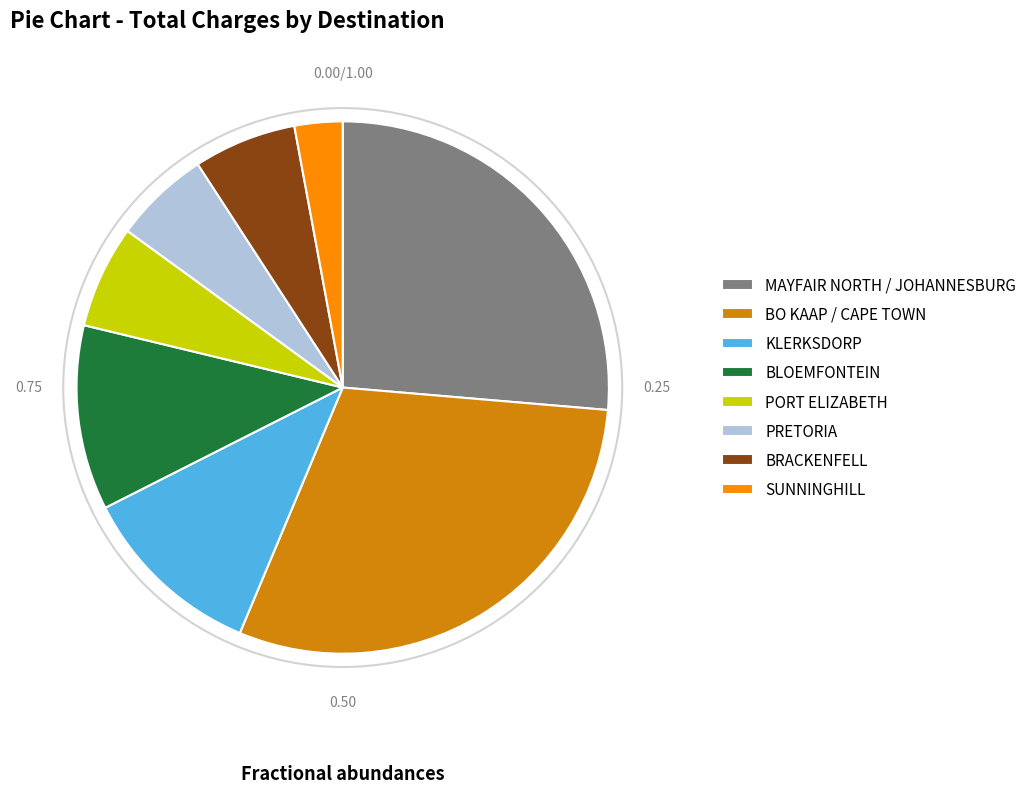

What is the smallest slice in the pie chart?

SUNNINGHILL